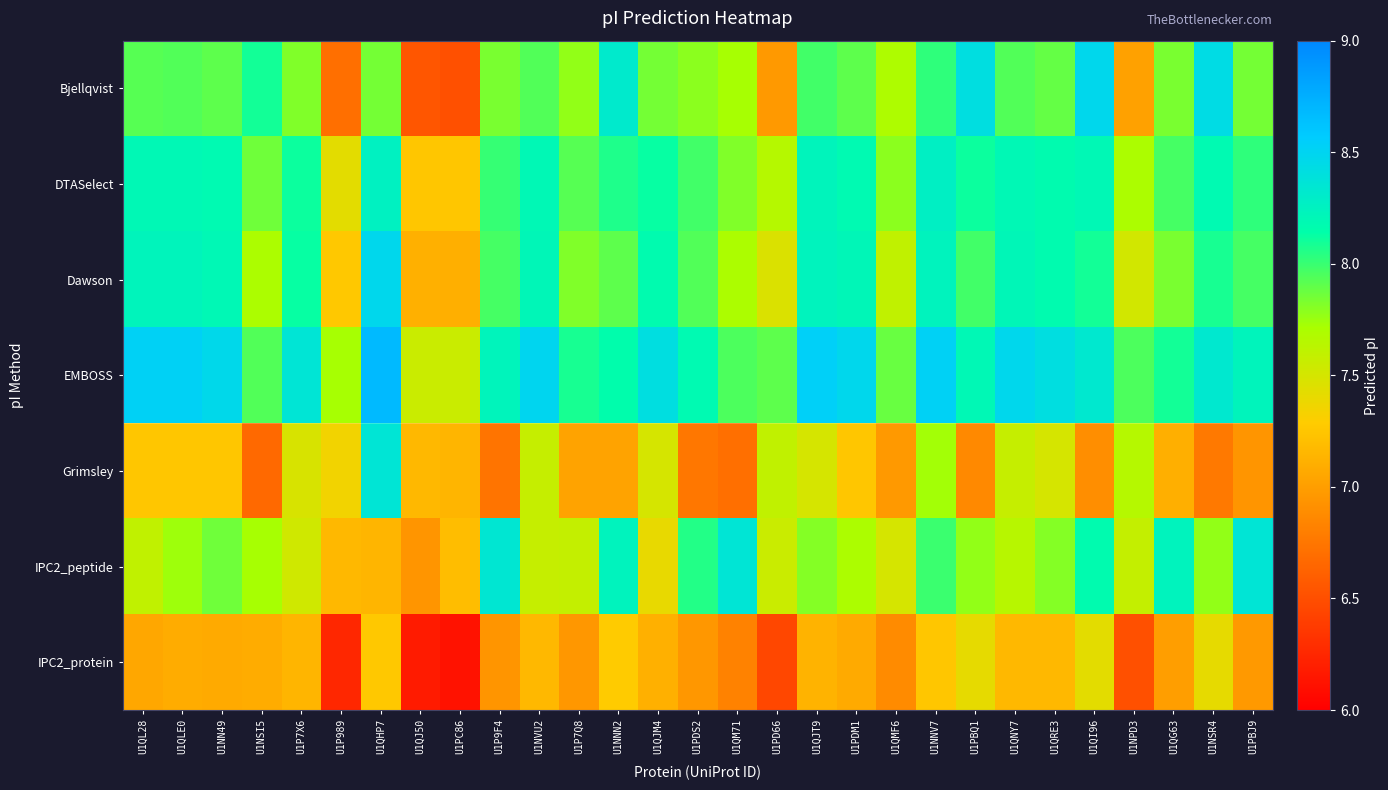

List the series in order of their peak value, lowest first.

IPC2_protein, DTASelect, Grimsley, IPC2_peptide, Bjellqvist, Dawson, EMBOSS